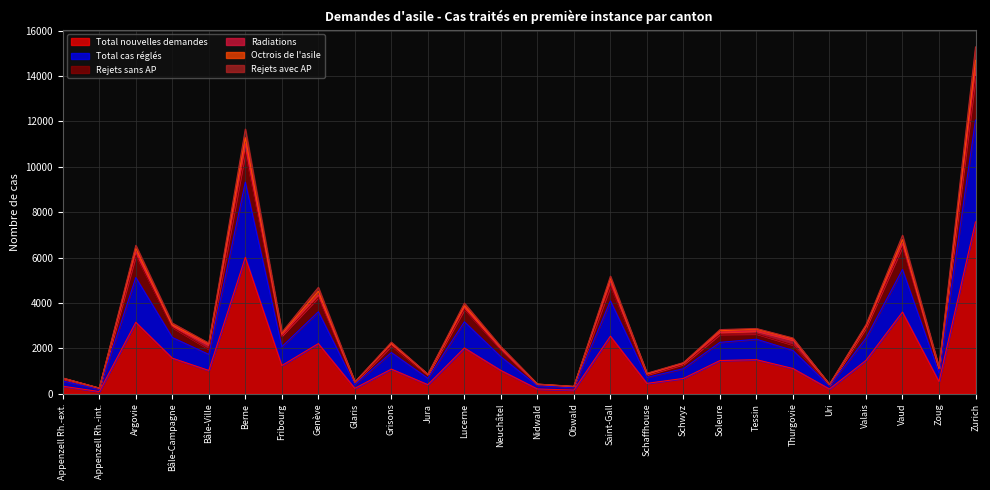

Does the chart display data point markers on the line(s)?

No